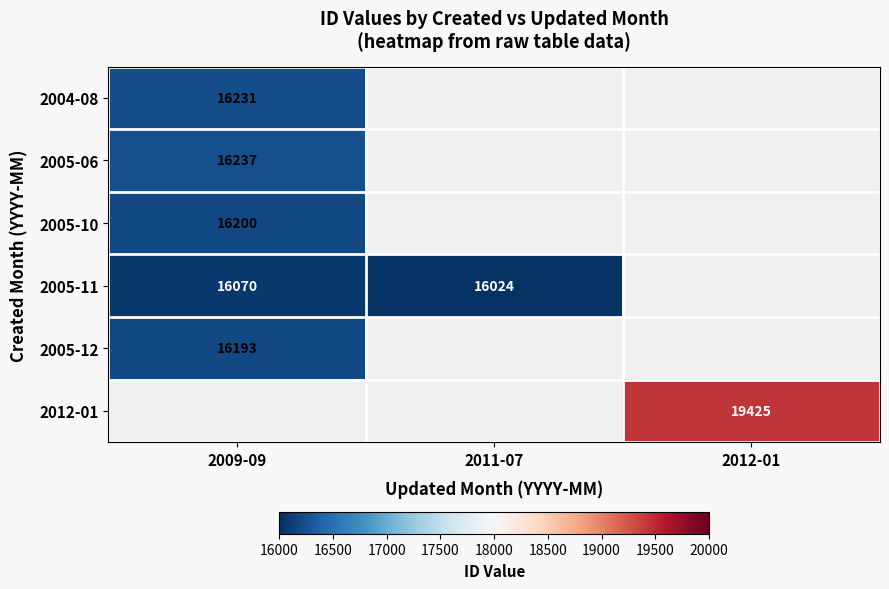

The 2004-08 series shows 16231 at 2009-09. True or false?

True